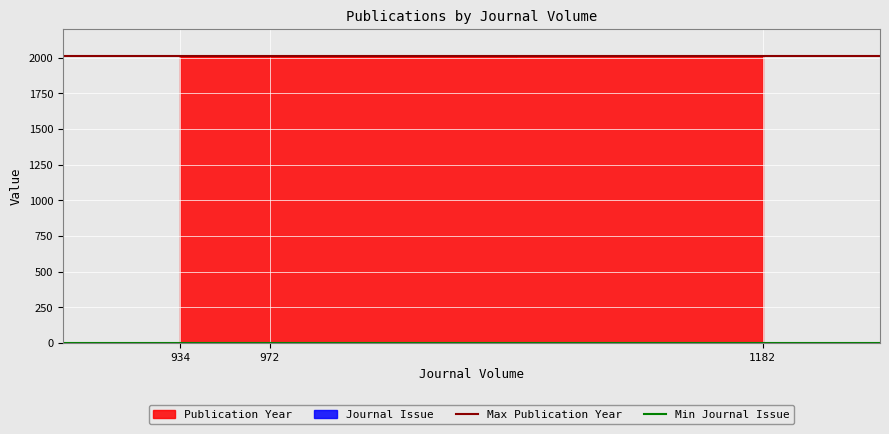

Is the value of Max Publication Year at 972 greater than the value of Min Journal Issue at 972?

Yes